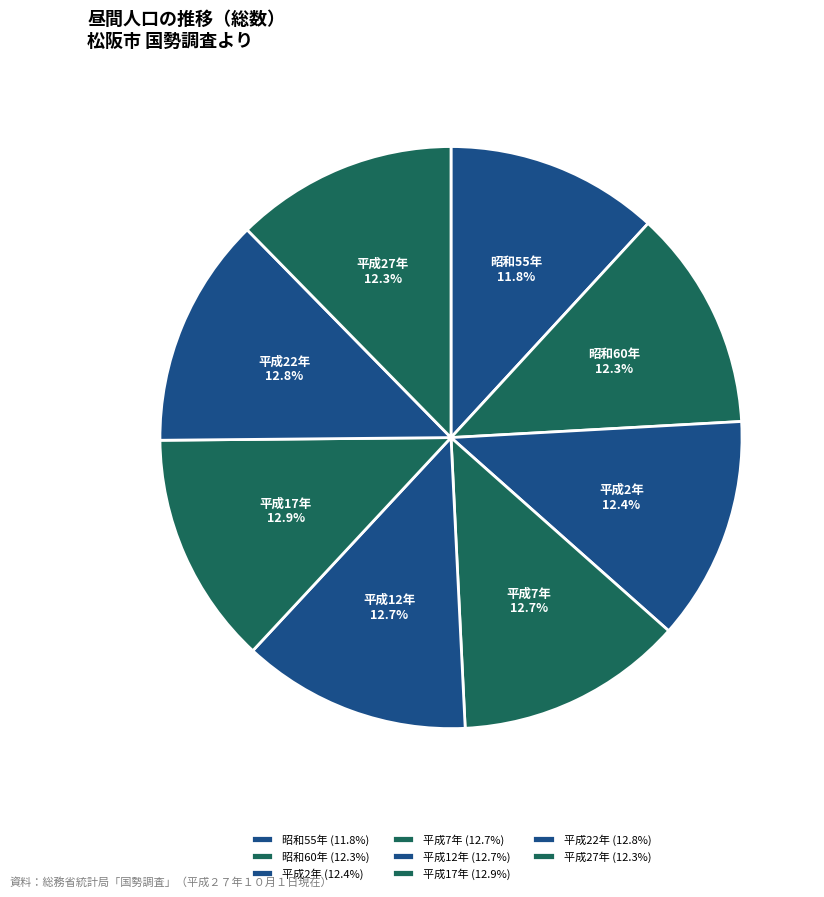

Is 昭和60年 the majority of the pie?

No